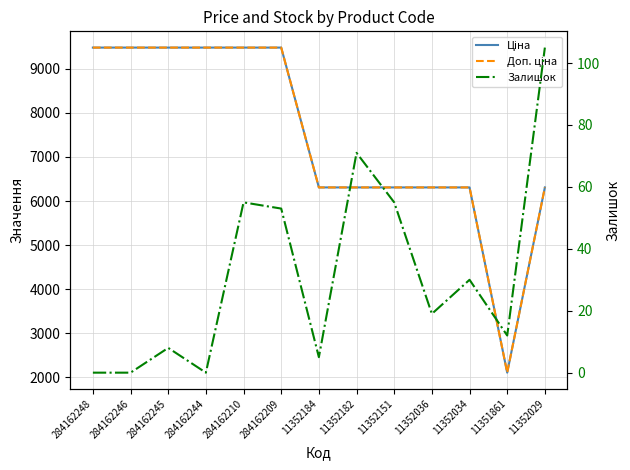

What is the difference between the maximum and minimum values in the Ціна series?

7371.7